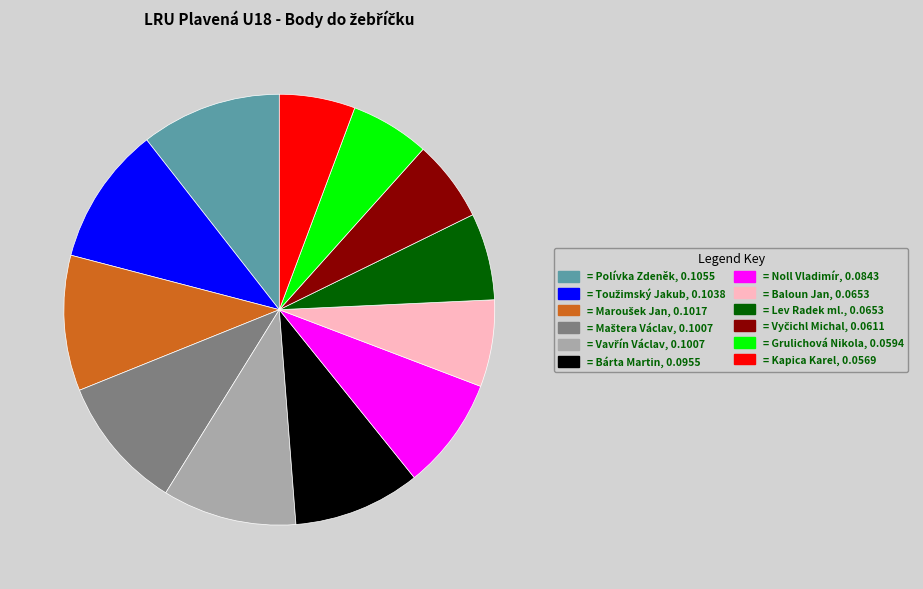

Is there any slice that represents more than half of the pie?

No